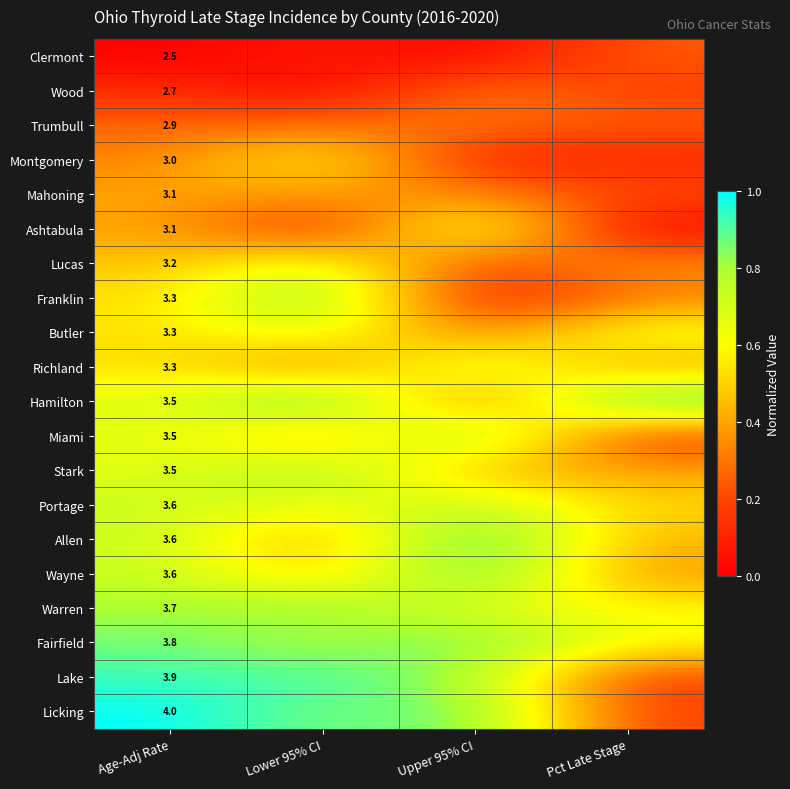

What is the greatest value displayed?

1.0